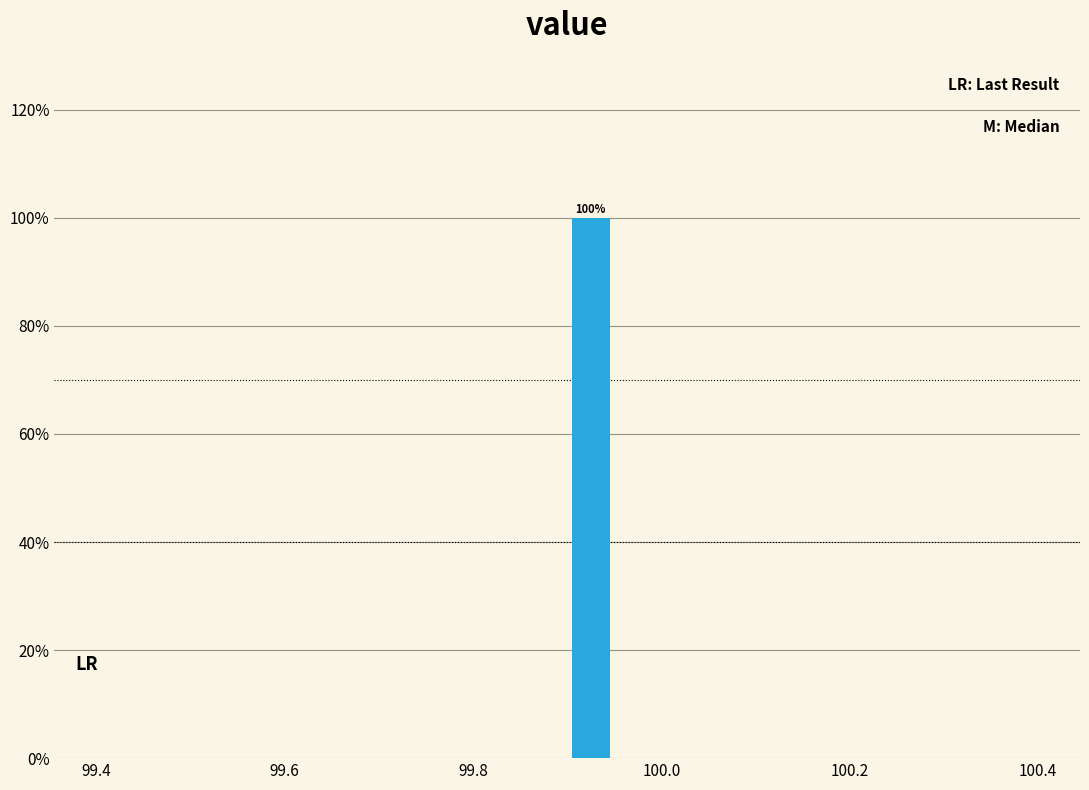

Read against the x-axis, roughly where is the centre of the tallest bar?

99.92